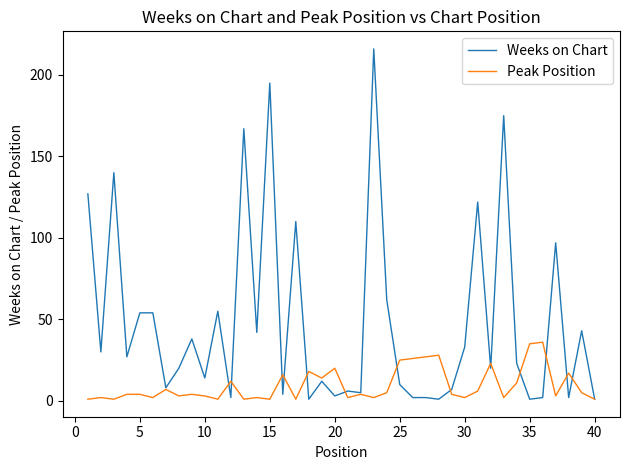

Rank the series by their average value, from highest to lowest.

Weeks on Chart, Peak Position